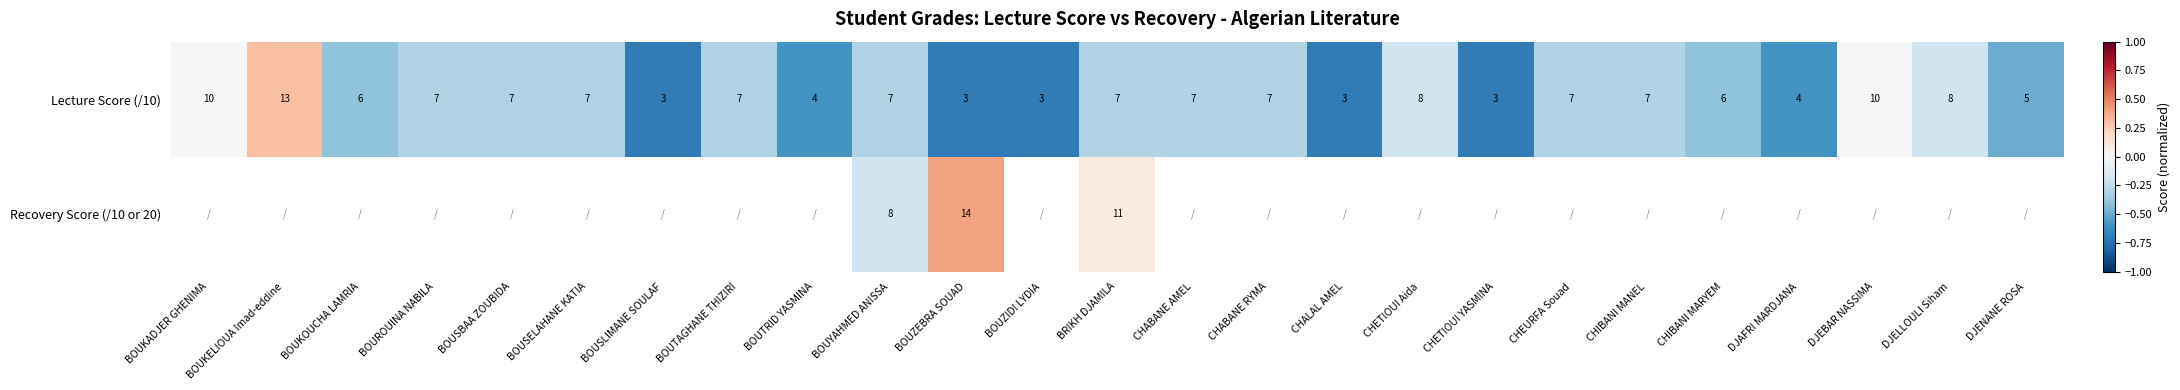

At which label does Lecture Score (/10) first exceed 7?

BOUKADJER GHENIMA